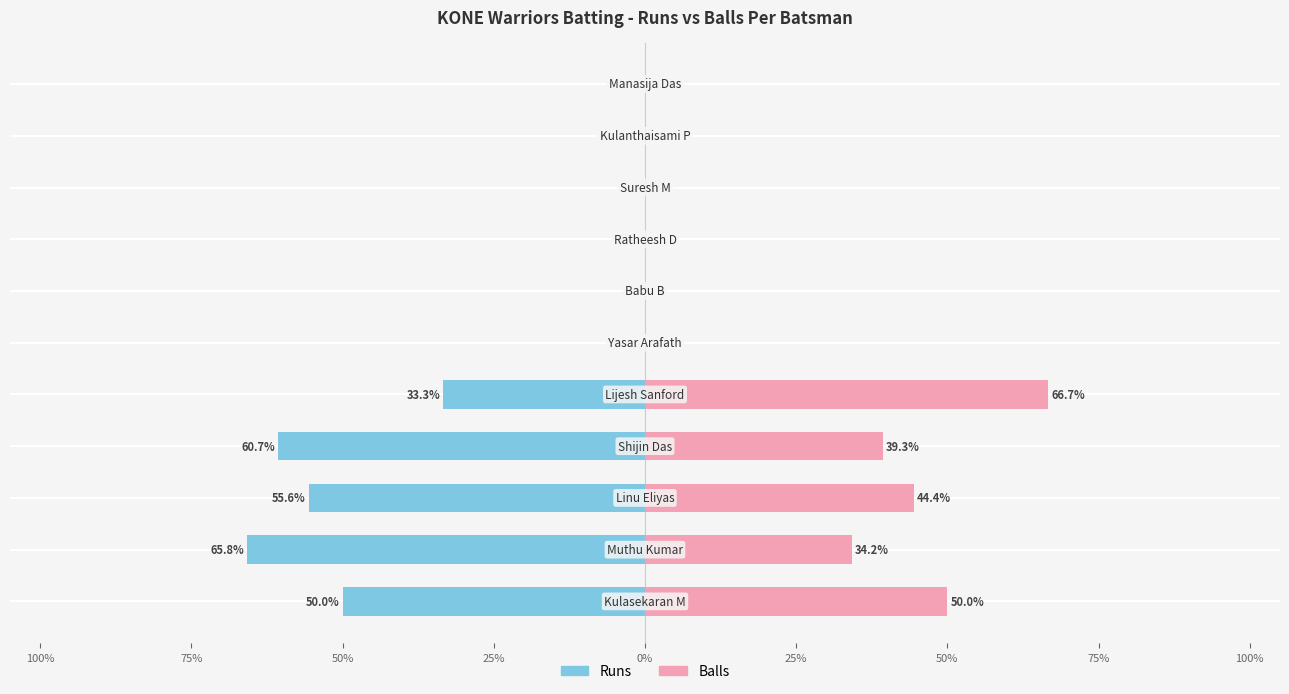

Reading left to right, what are all the values shown in this chart?

Runs: -50.0	-65.8	-55.6	-60.7	-33.3	0.0	0.0	0.0	0.0	0.0	0.0
Balls: 50.0	34.2	44.4	39.3	66.7	0.0	0.0	0.0	0.0	0.0	0.0